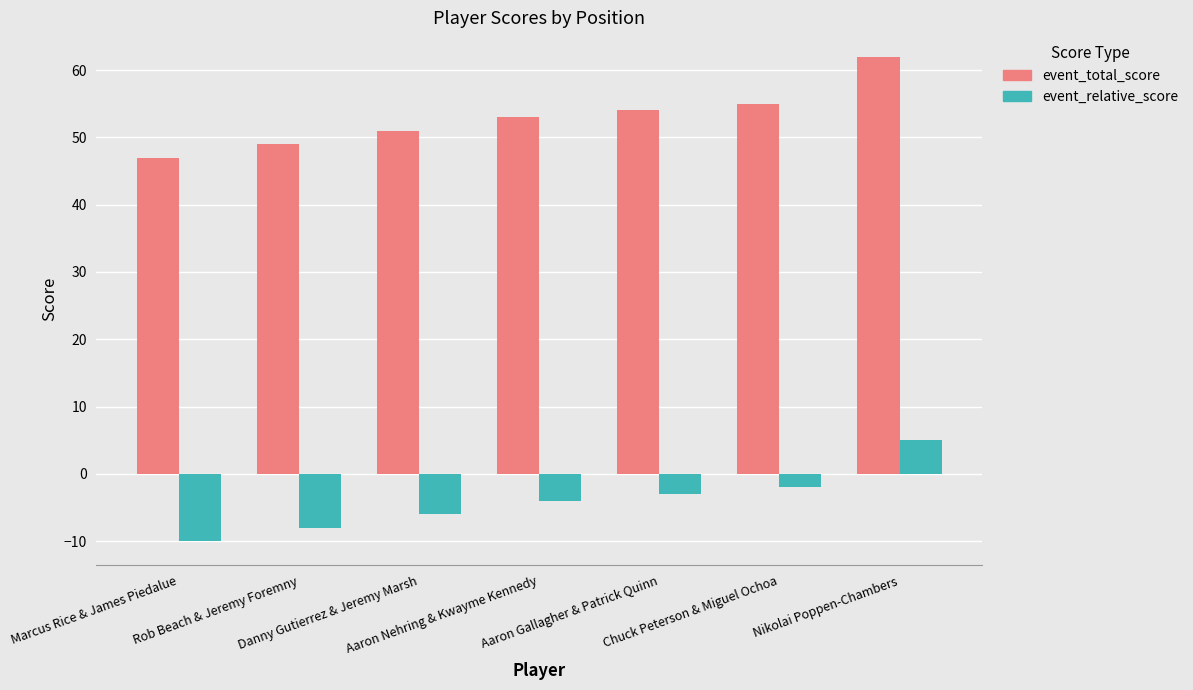

Which series has the largest total across all categories?

event_total_score